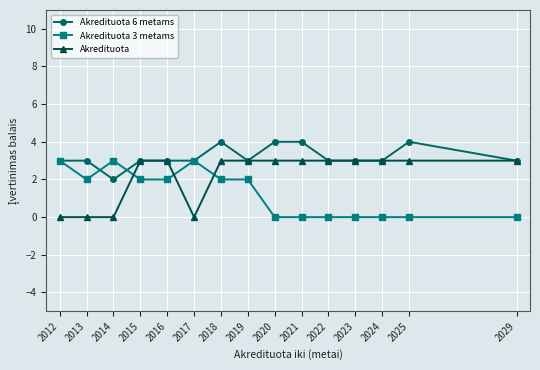

What is the total value across all series at 2015?

8